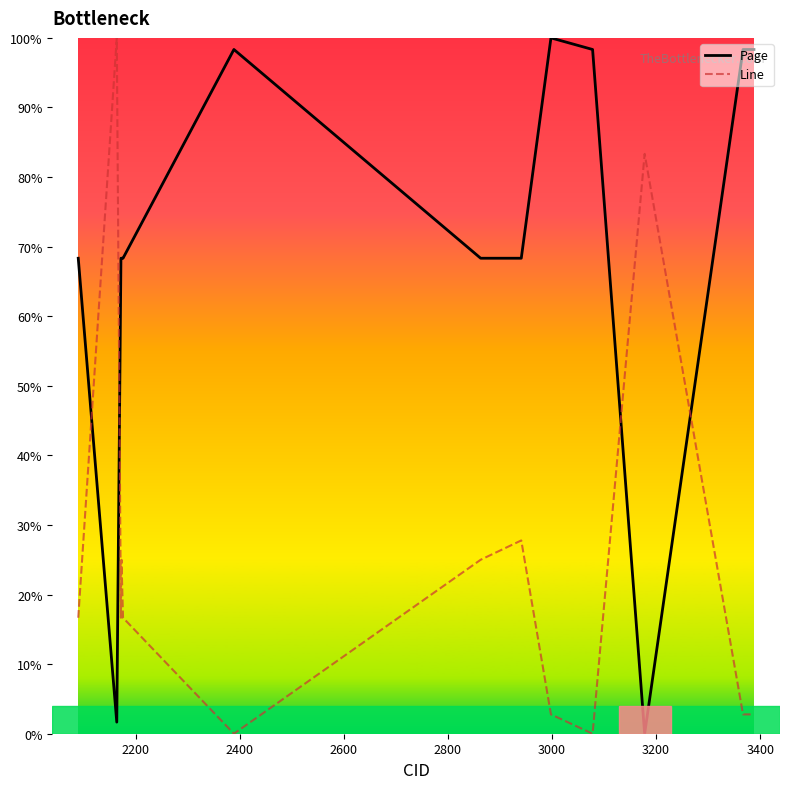

True or false: Page and Line intersect in this chart.

True